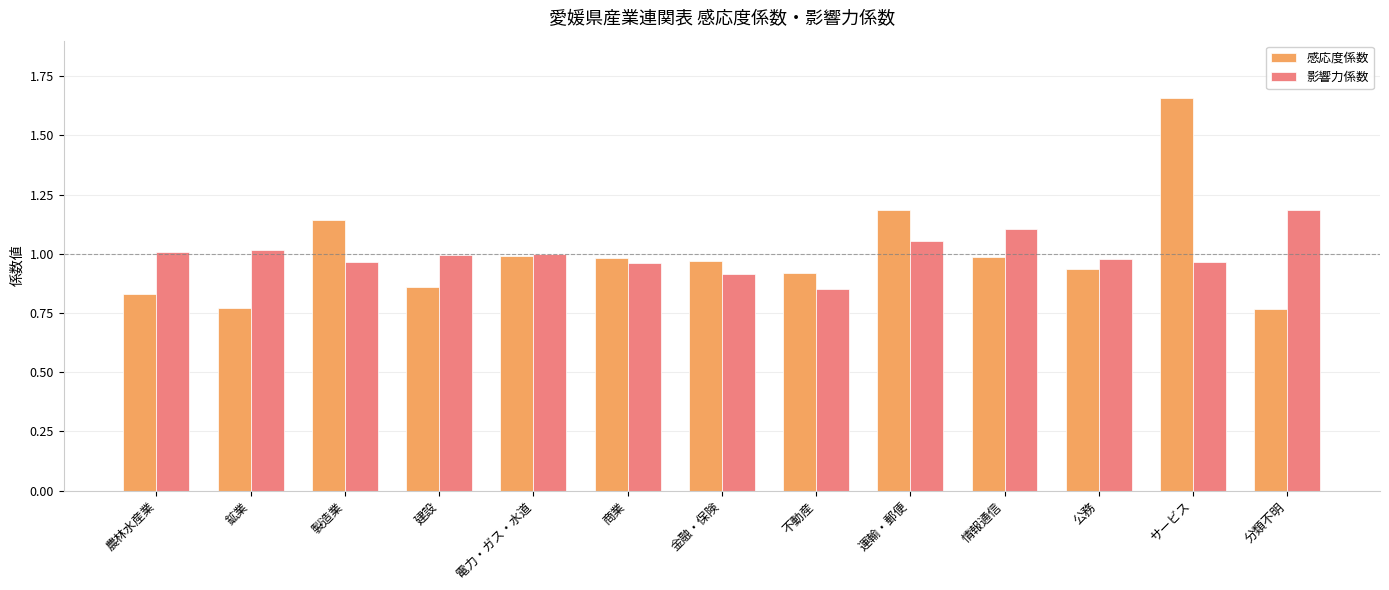

Which category has the highest value in the 感応度係数 series?

サービス